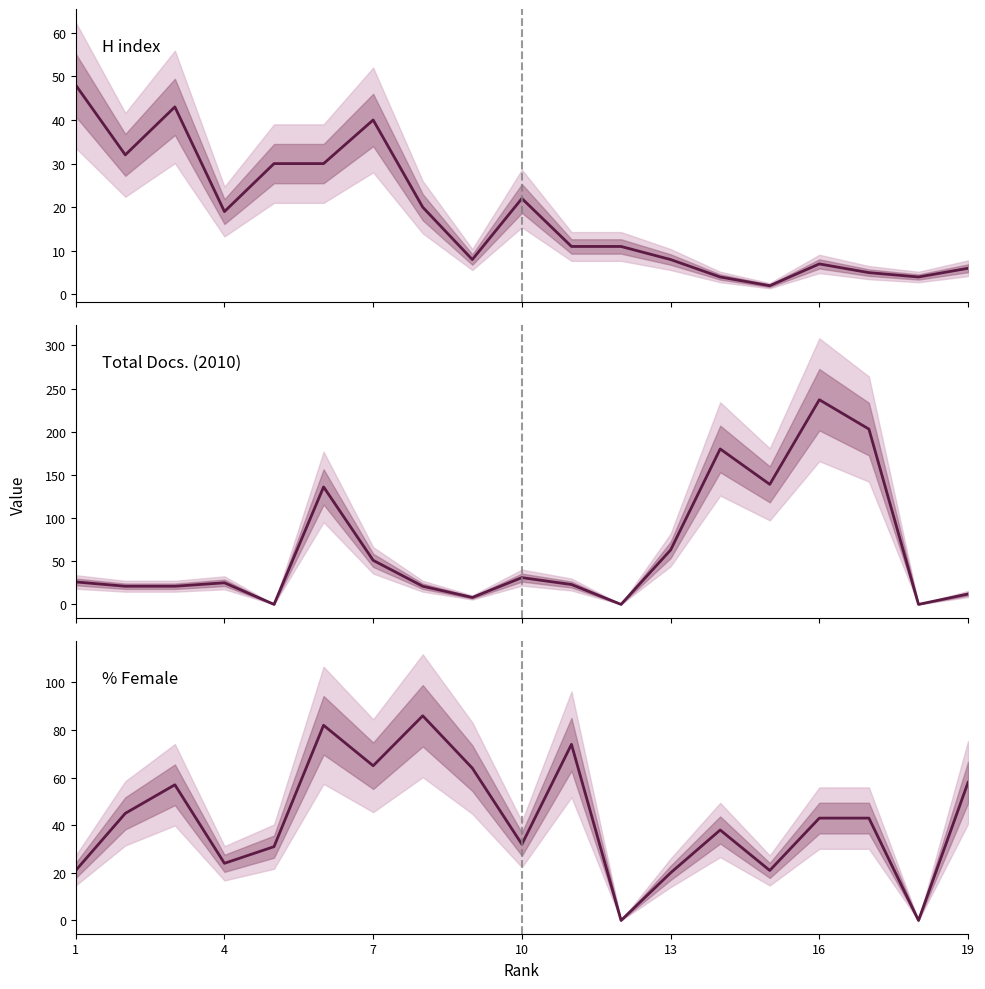

Is this an area chart (filled region under the line)?

No